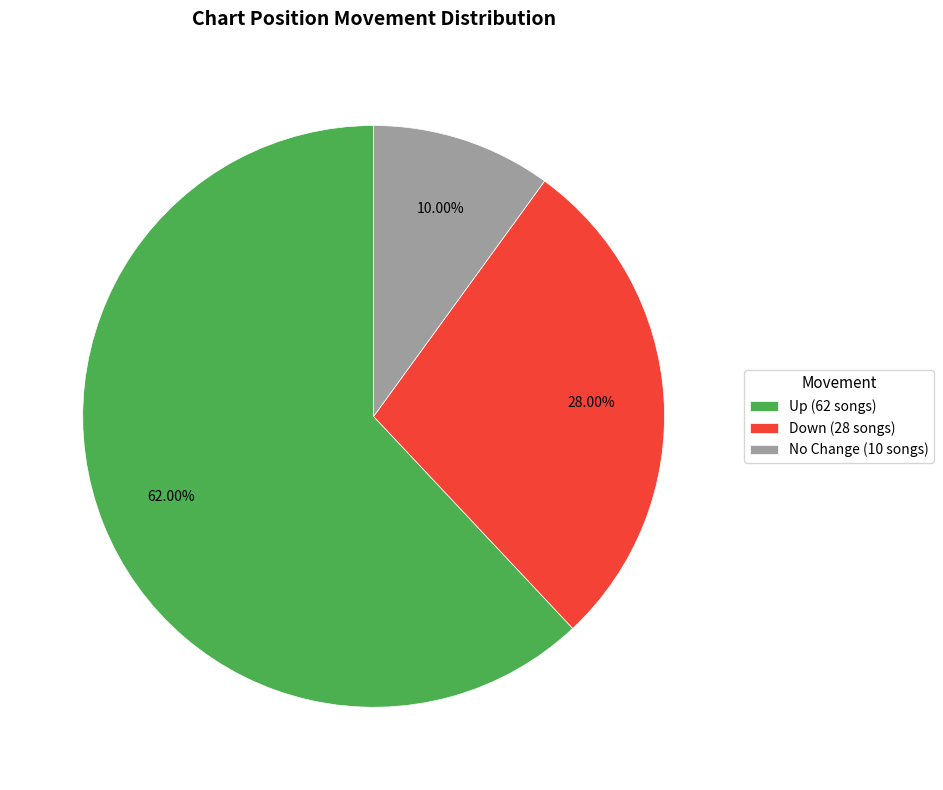

Which category has the biggest portion of the pie?

Up (62 songs)